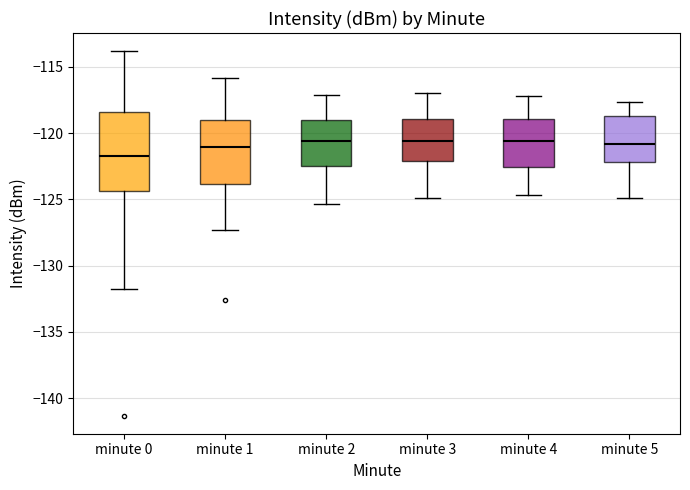

Comparing the boxes themselves (not the whiskers), which one is the tallest?

minute 0